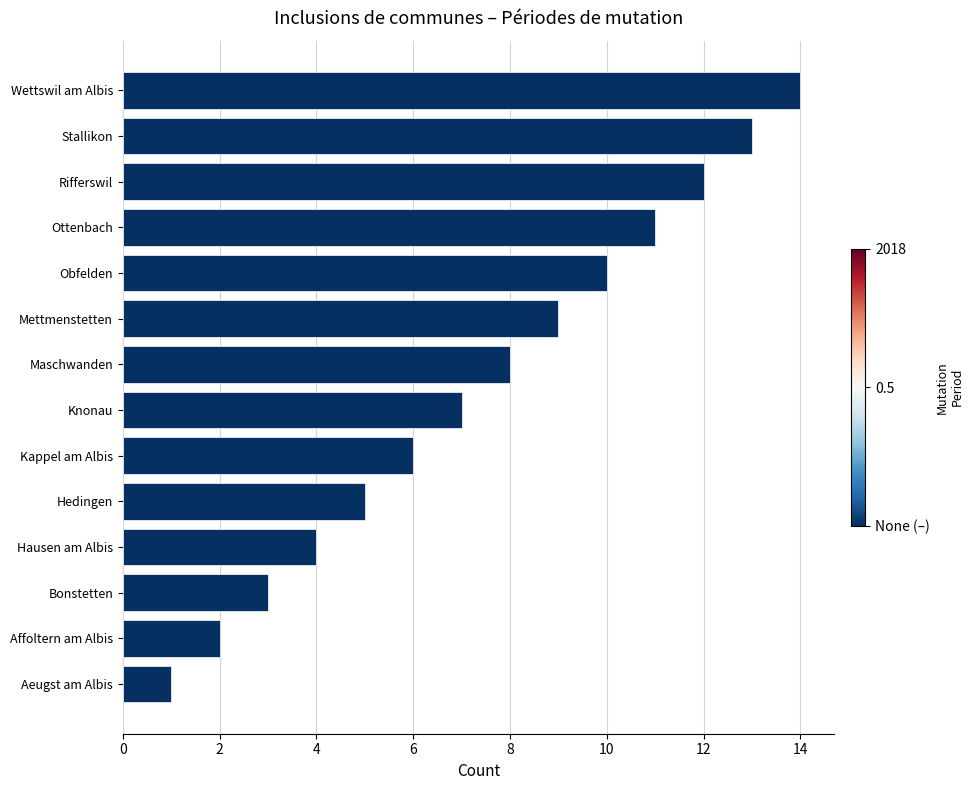

Does the chart contain stacked bars?

No